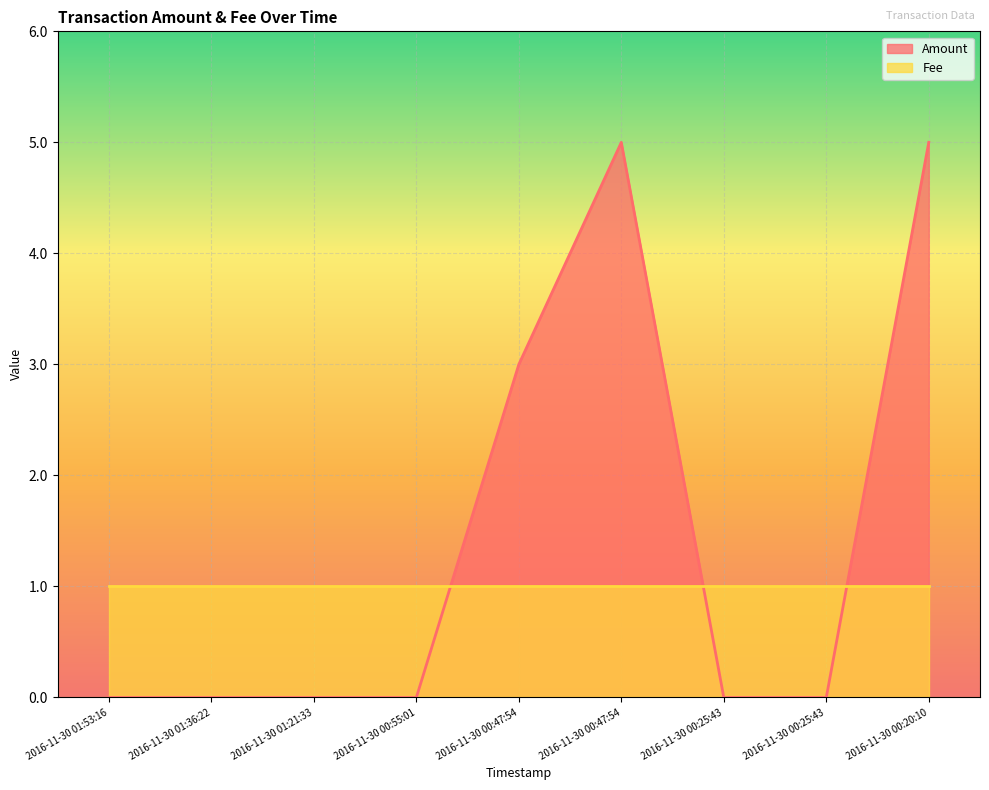

Reading left to right, transcribe all the data shown in this chart.

0	0	0	0	3	5	0	0	5